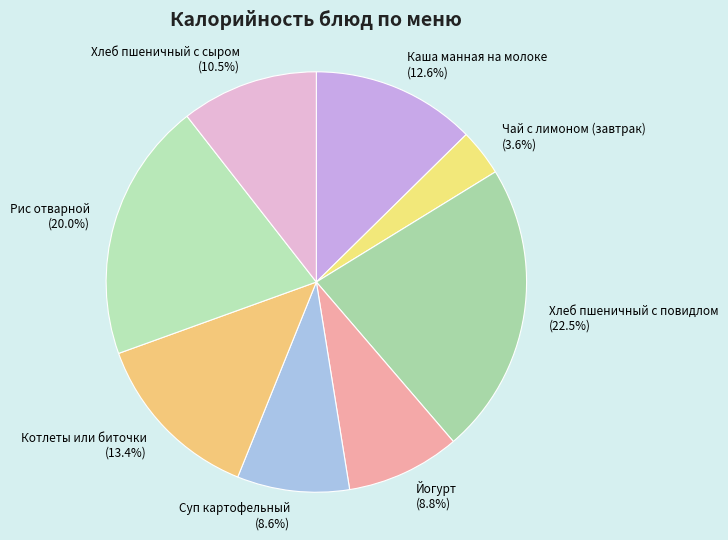

To the nearest percent, what percentage of the pie is Чай с лимоном (завтрак)?

4%